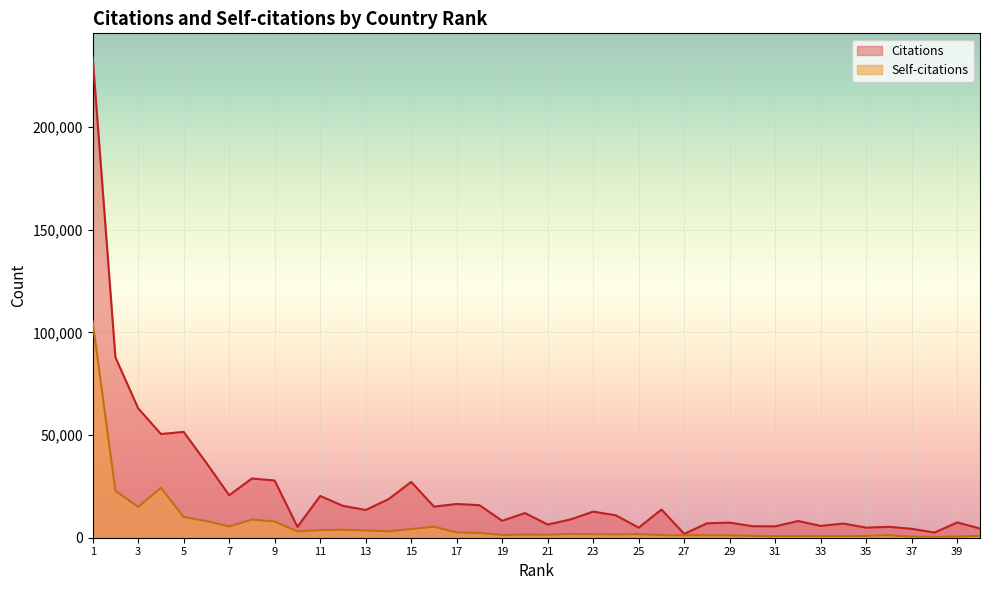

How many data points in Self-citations are less than 1744?

20